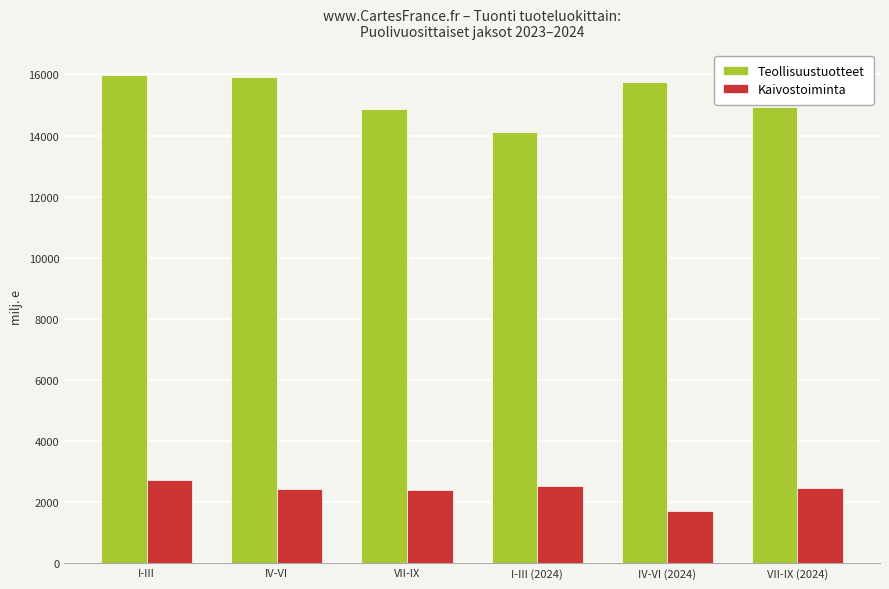

How many bars are there in each group?

2